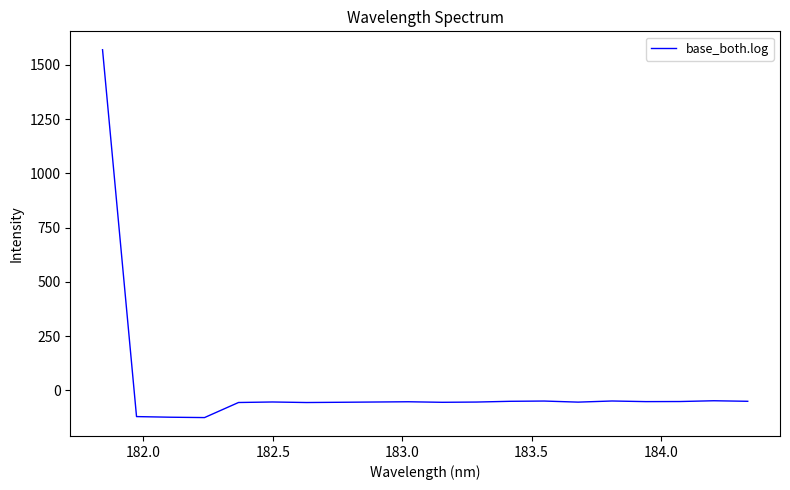

Is this an area chart (filled region under the line)?

No